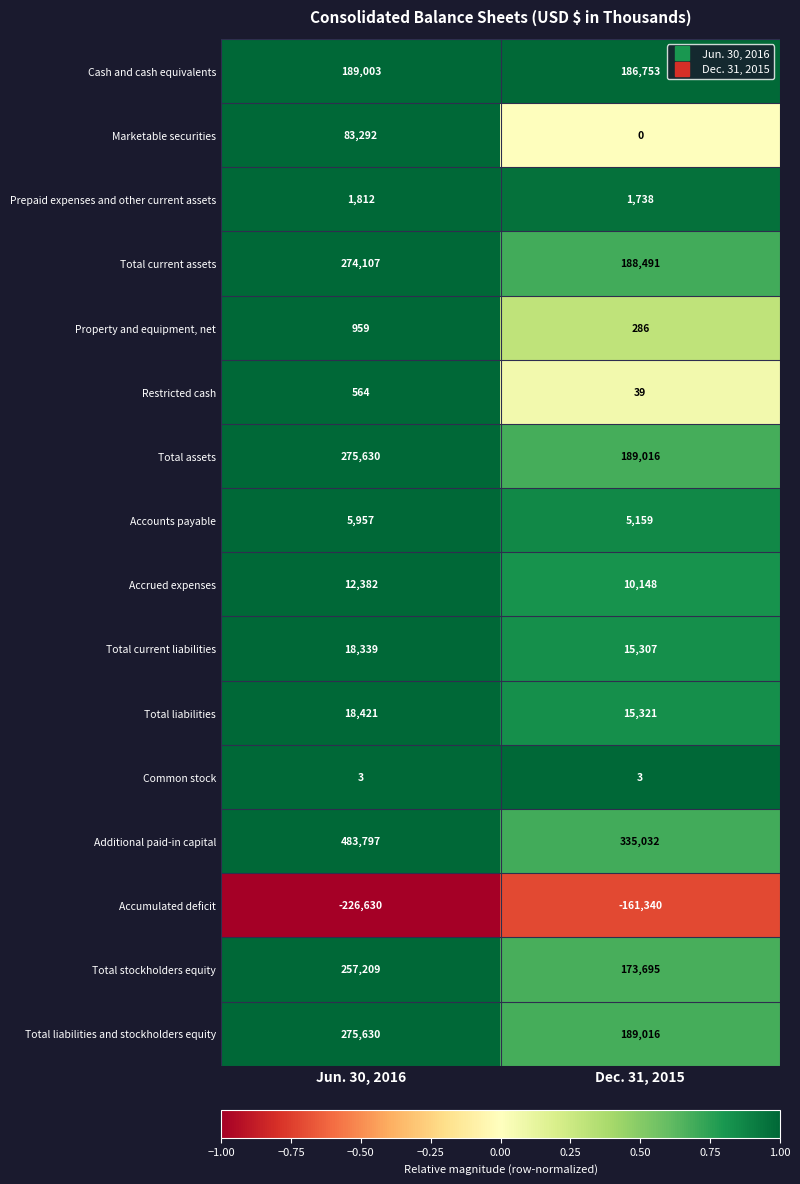

Which series changed the most between Jun. 30, 2016 and Dec. 31, 2015?

Additional paid-in capital